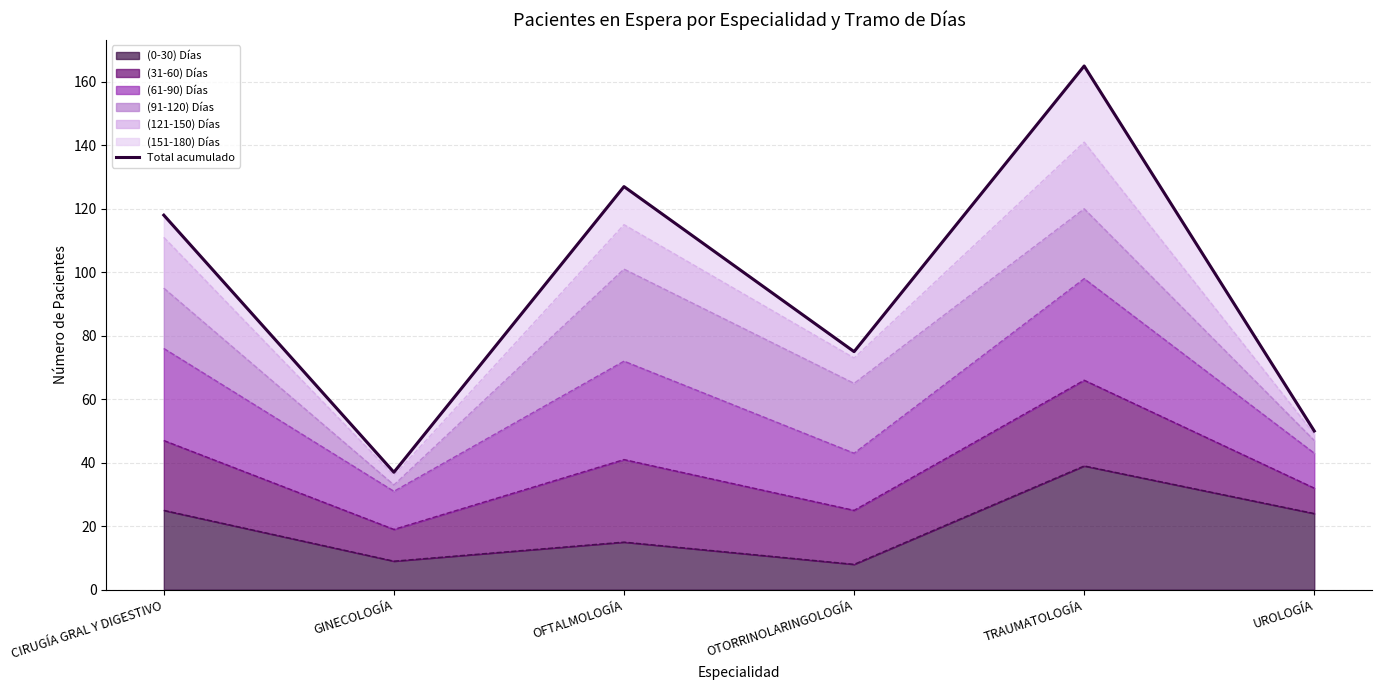

What position from the right is OFTALMOLOGÍA?

4